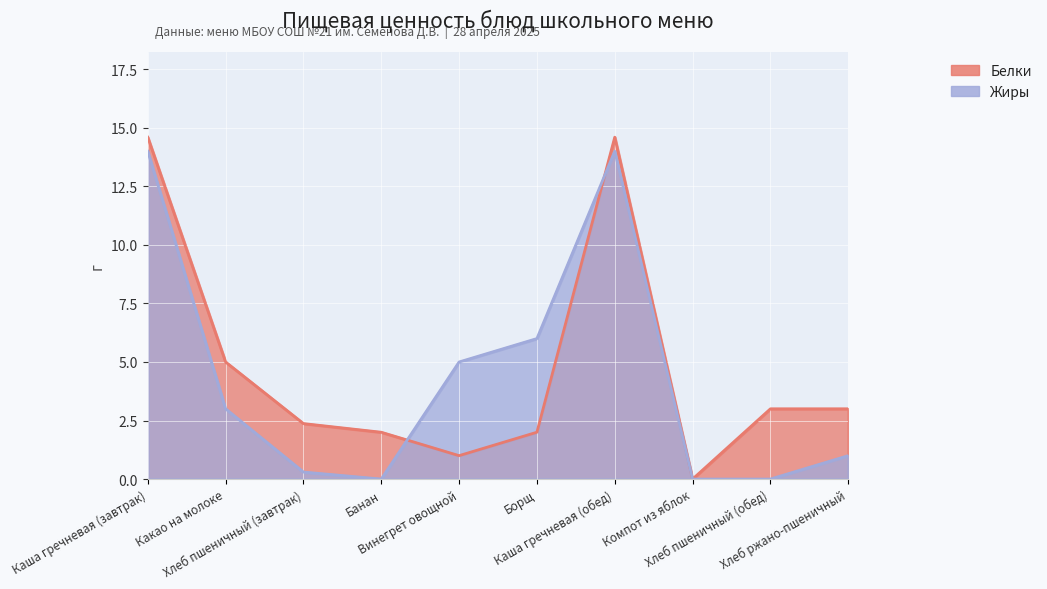

Which category has the highest value across all series?

Каша гречневая (завтрак)